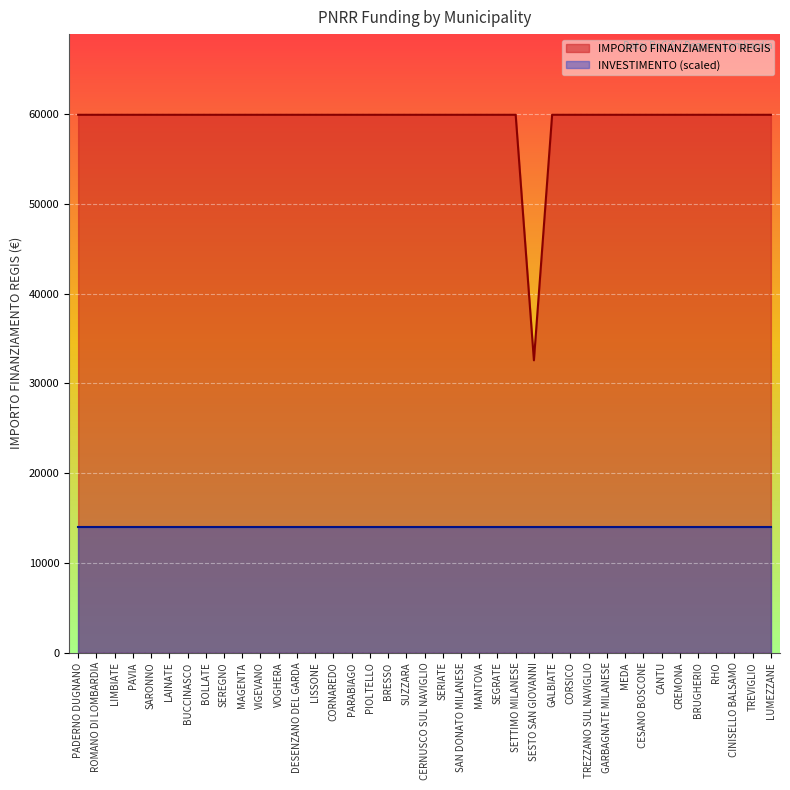

What is the value of the 15th point from the left?

59966